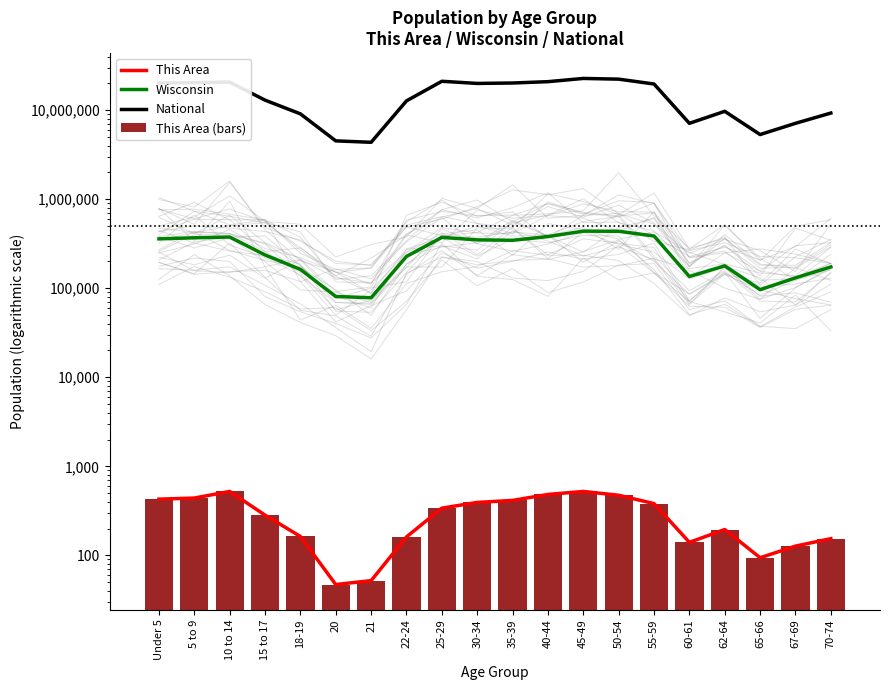

What is the value of the National bar at the 18th from the left?

5319902